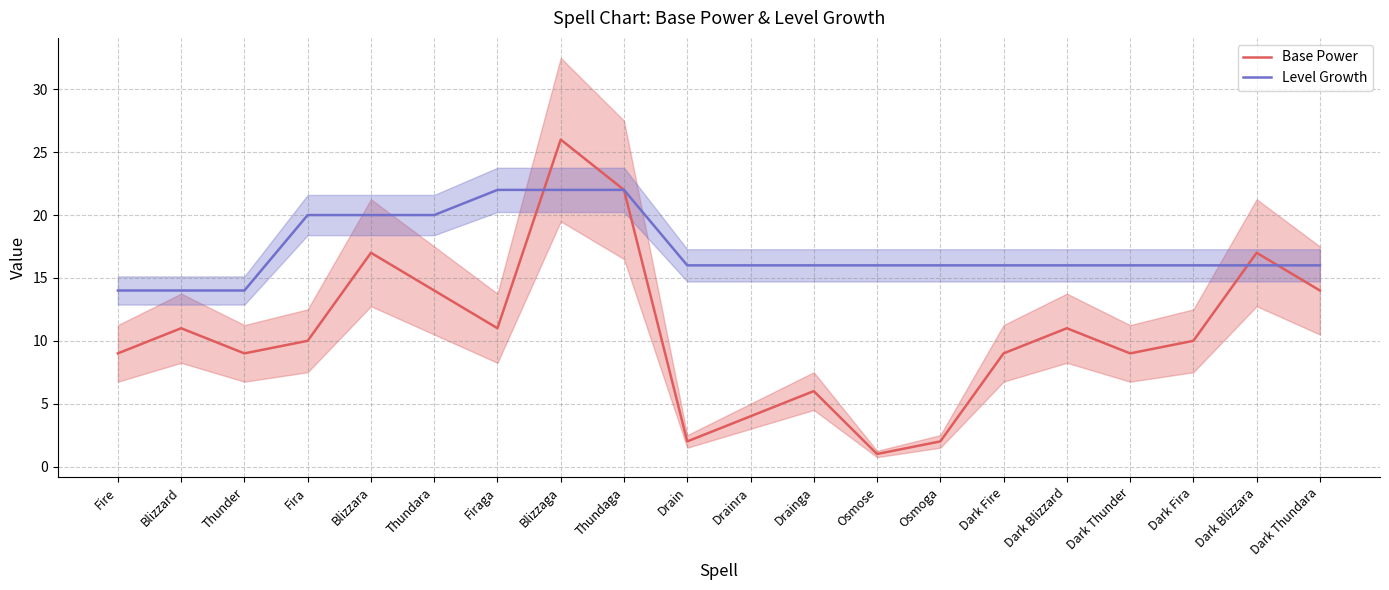

What is the label of the 10th point from the right?

Drainra